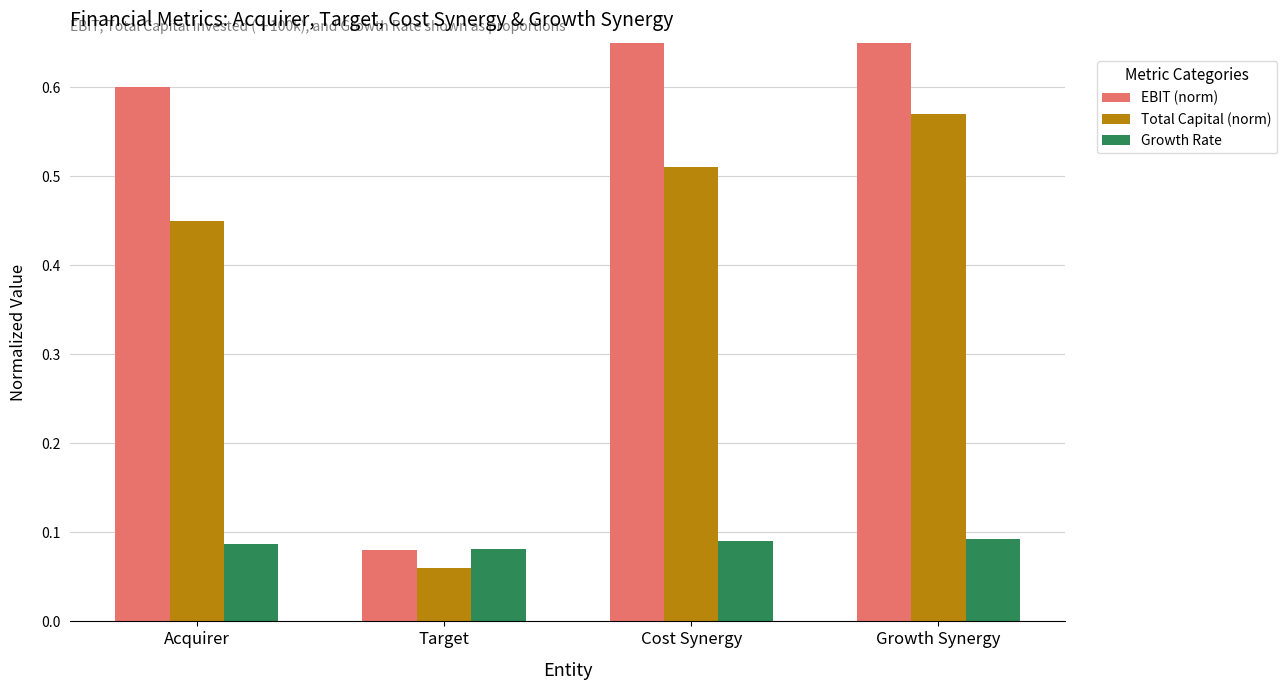

What is the maximum value for Growth Rate?

0.1